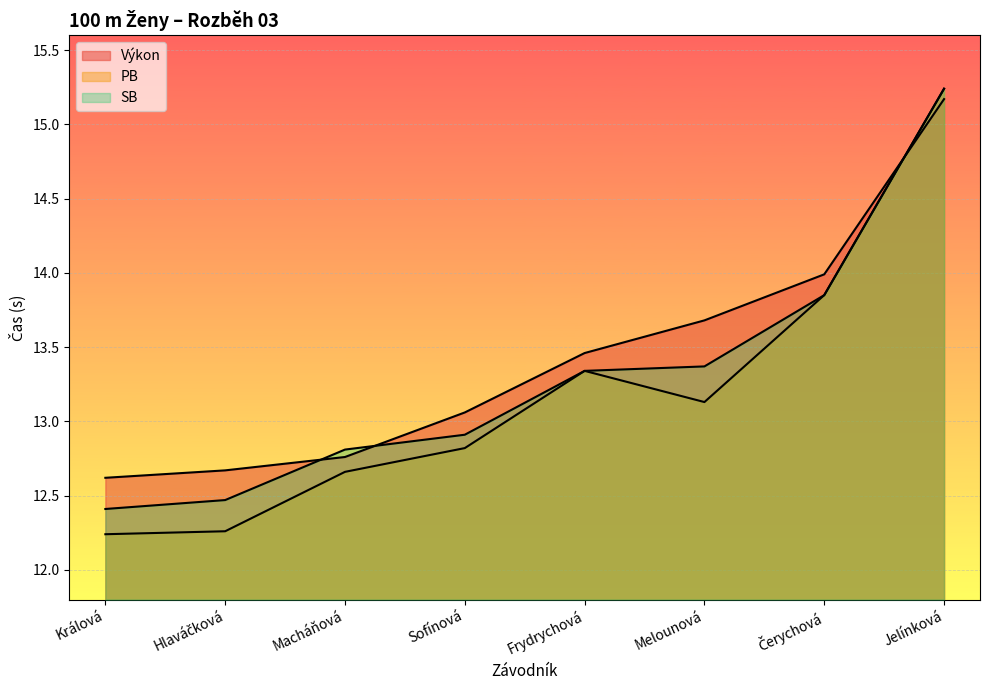

What is the average value of the SB series?

13.3